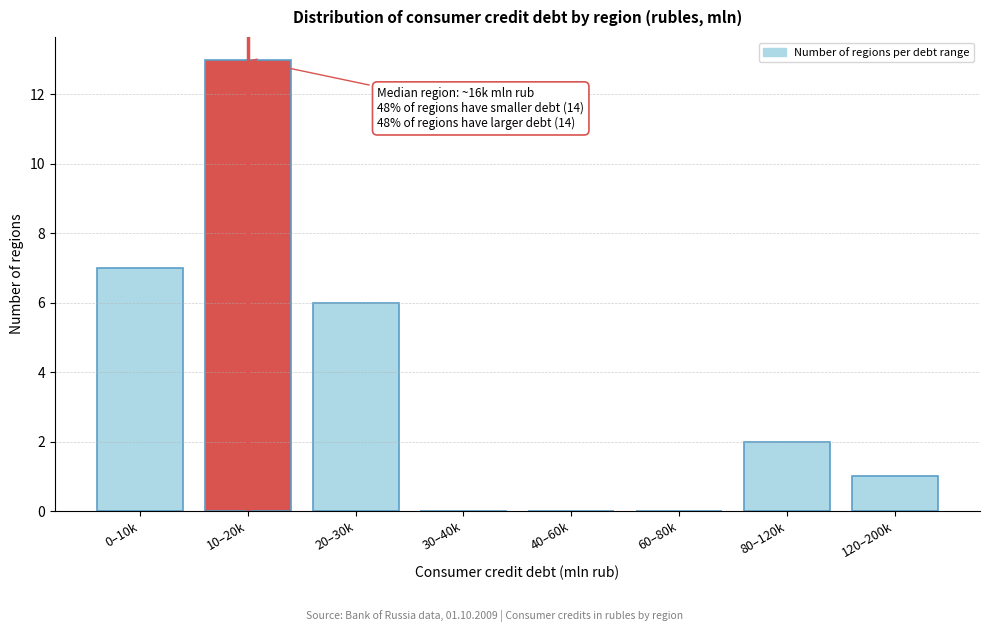

Reading right to left, list all the values displayed in this chart.

120–200k=1	80–120k=2	60–80k=0	40–60k=0	30–40k=0	20–30k=6	10–20k=13	0–10k=7